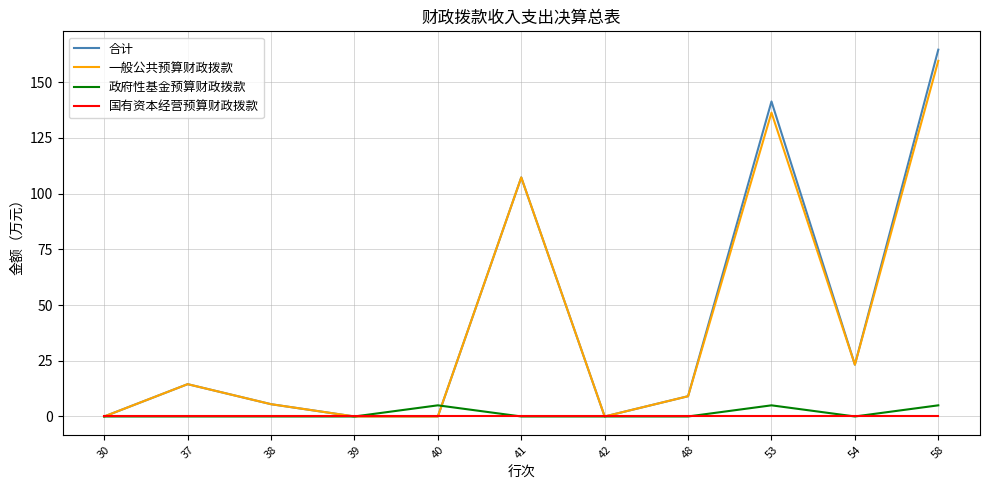

Is the value of 合计 at 58 greater than the value of 国有资本经营预算财政拨款 at 48?

Yes